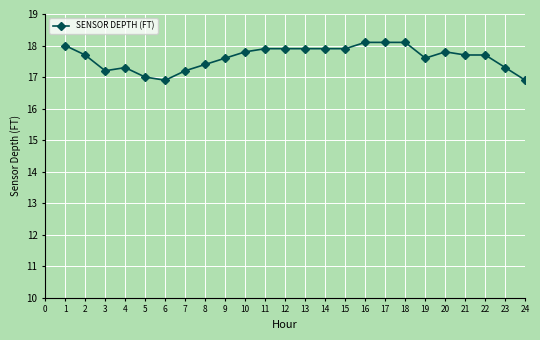

Where is the first local minimum?

3